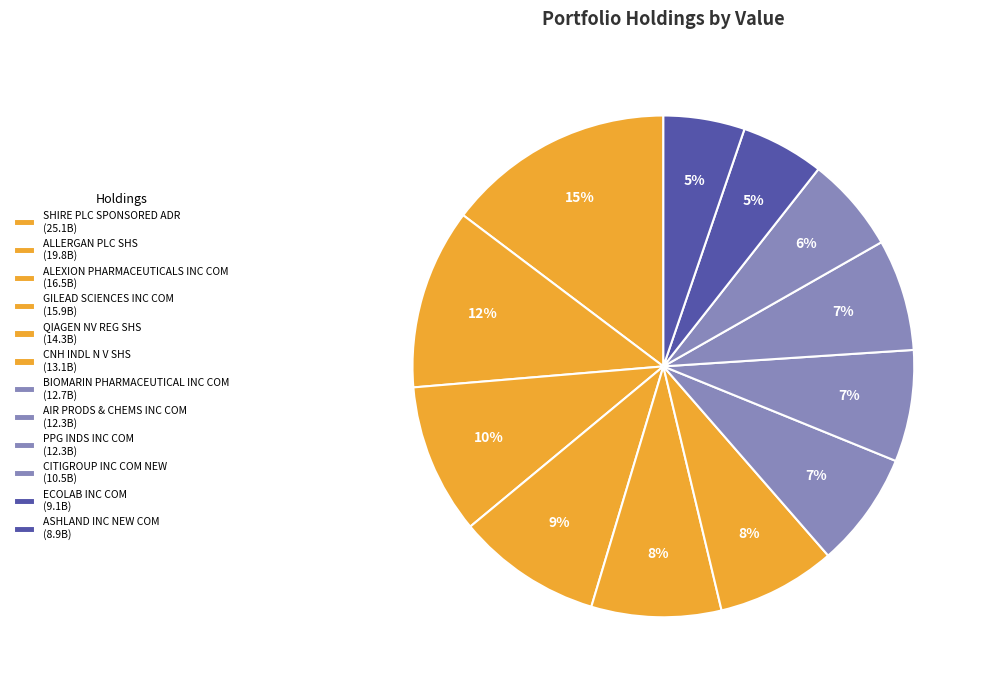

Approximately how many times larger is the value at CNH INDL N V SHS compared to SHIRE PLC SPONSORED ADR?

0.5